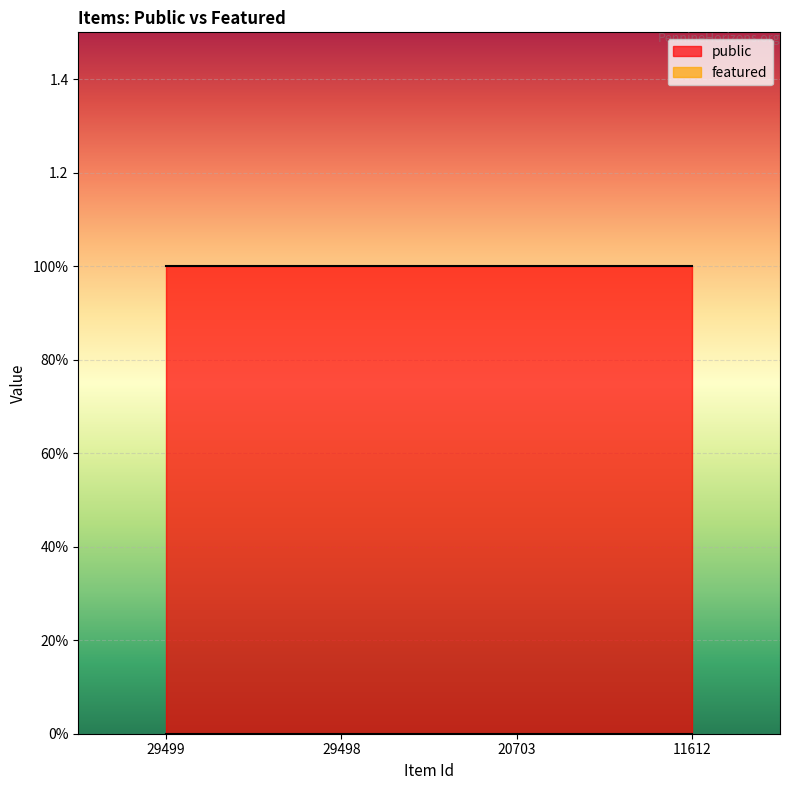

True or false: public and featured cross at least once.

False